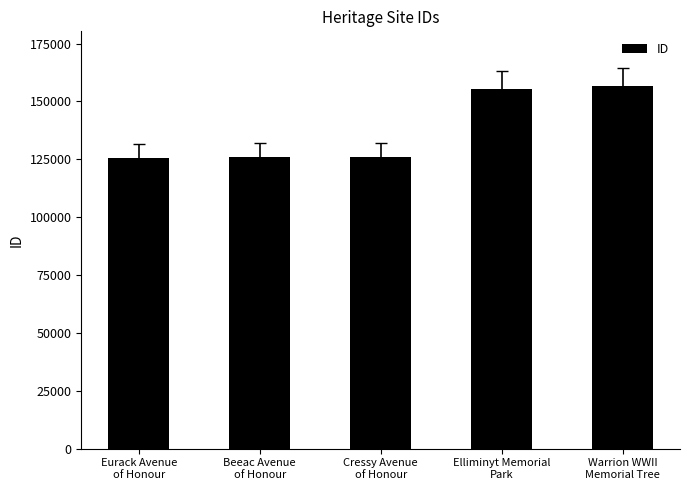

True or false: the data shows 215977 at Beeac Avenue
of Honour.

False